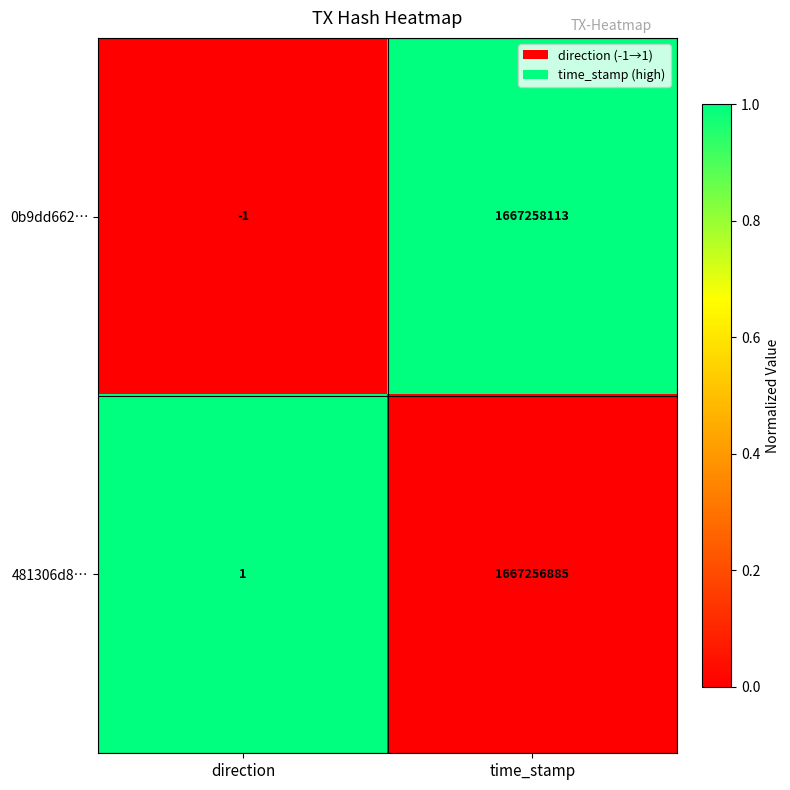

What is the difference between the maximum and minimum values in the 481306d8… series?

1667256884